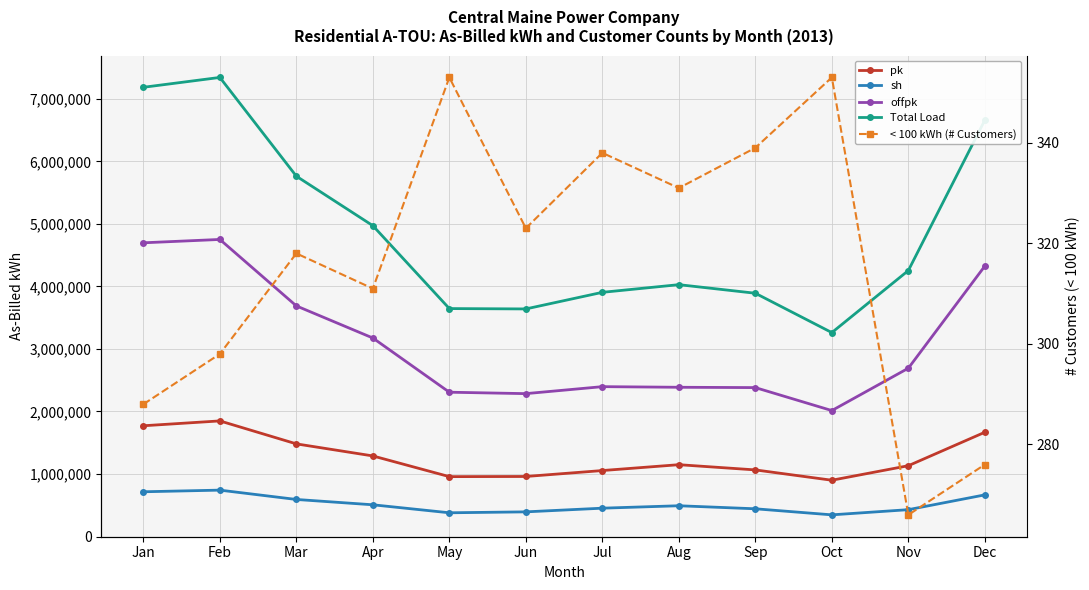

Which category has the lowest value across all series?

Nov